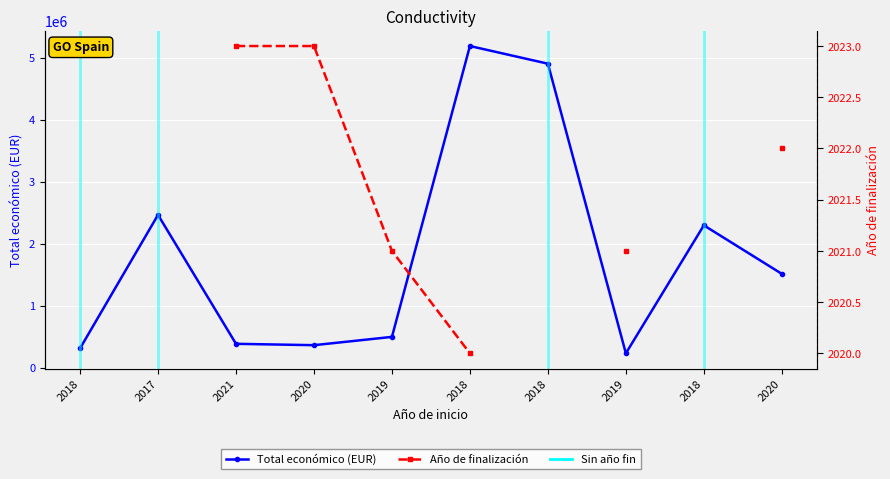

Does the chart display data point markers on the line(s)?

Yes